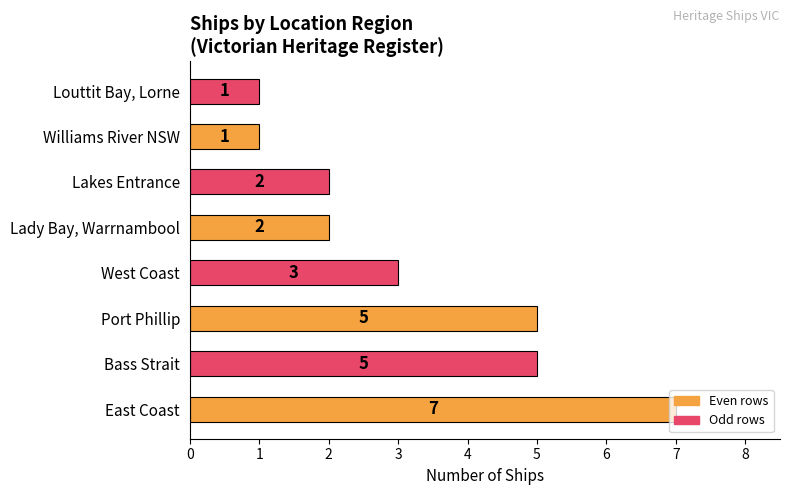

How many values are between 2 and 5?

5